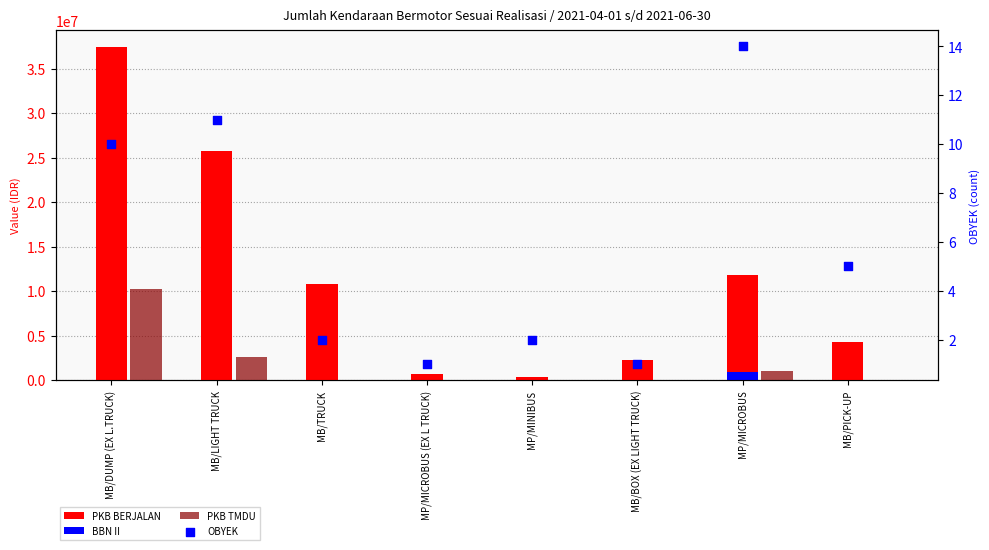

What is the total value across all series at MP/MICROBUS?

13779136